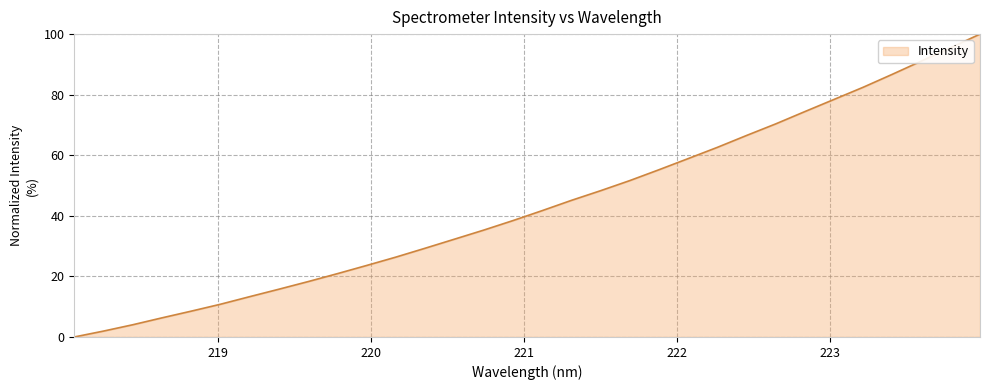

What is the maximum value shown in the chart?

100.0